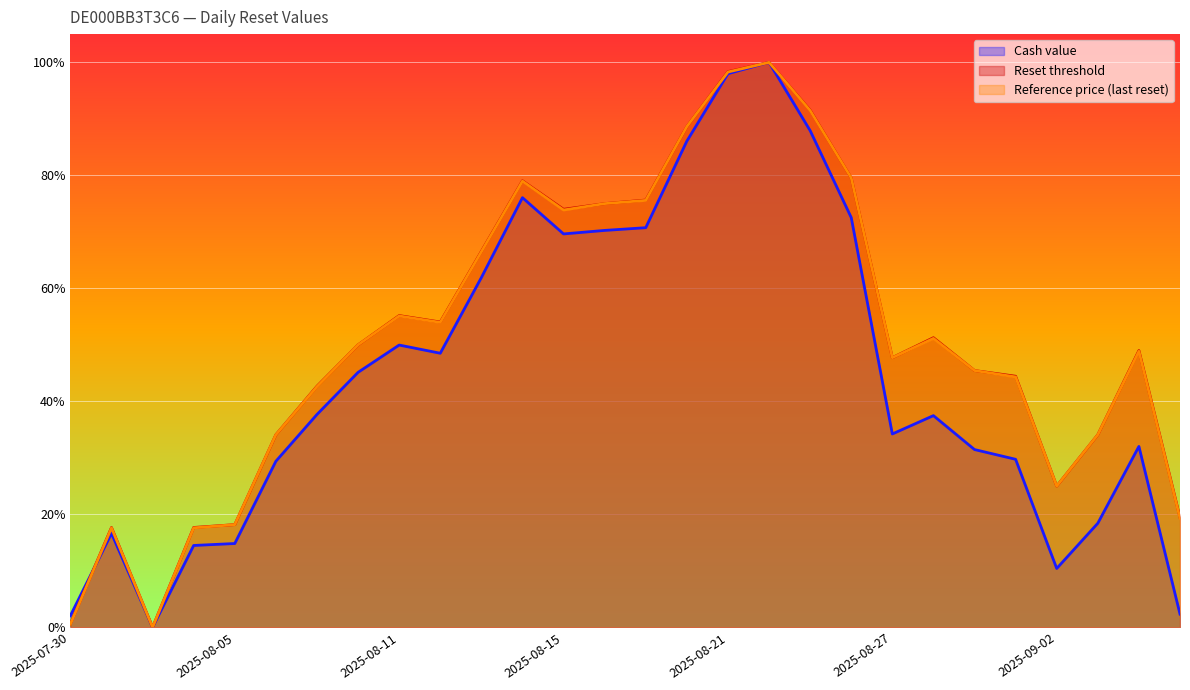

Which series ends up on top after the final intersection of Reset threshold and Reference price (last reset)?

Reset threshold